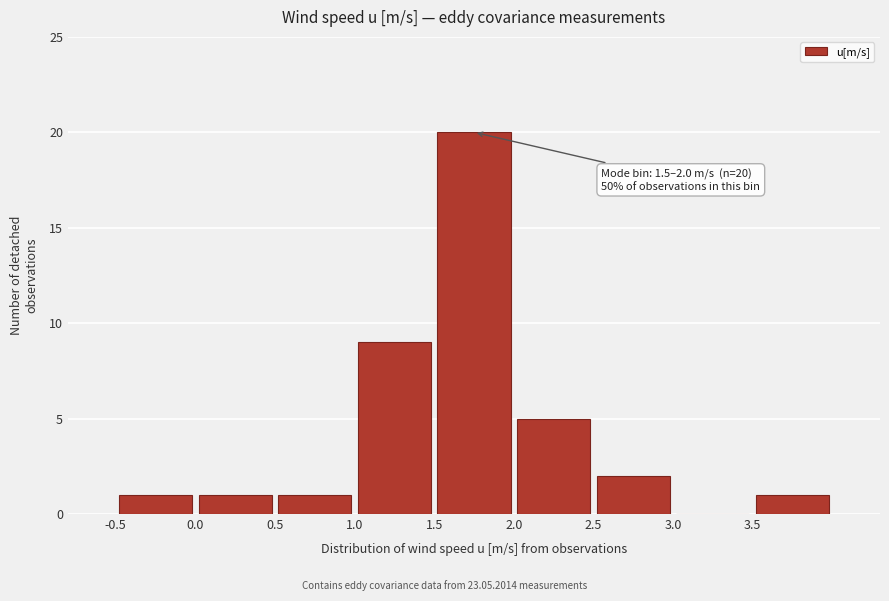

Which range on the x-axis has the tallest bar?

1.5 to 2.0